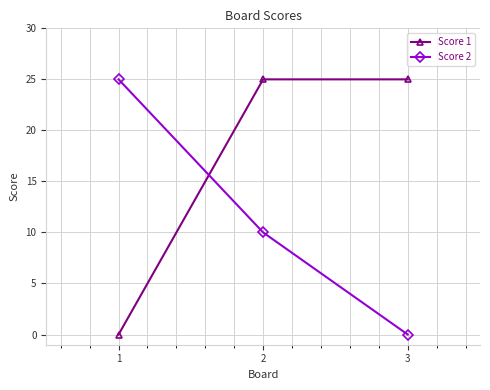

How many lines are shown in the chart?

2